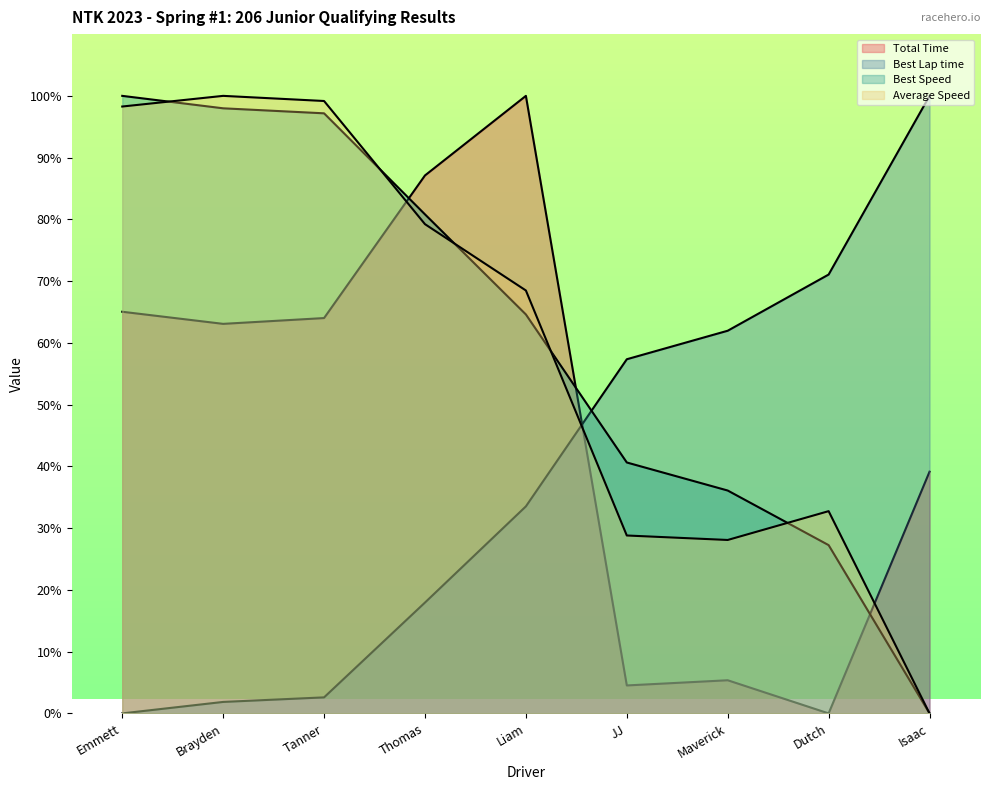

What is the sum of all Best Speed values?

544.5